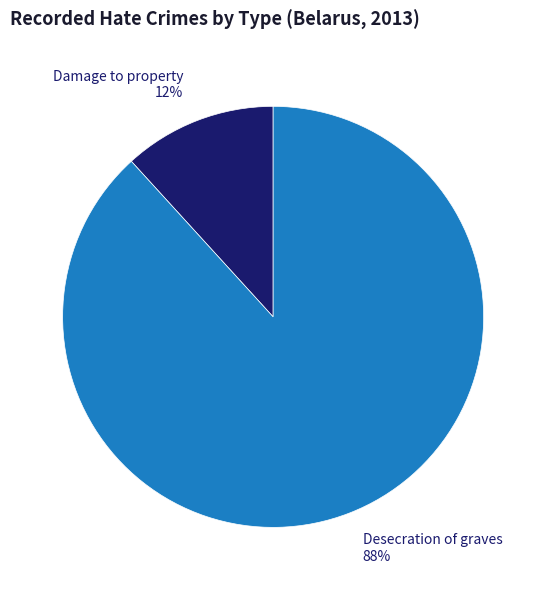

To the nearest percent, what is the difference between the Damage to property and Desecration of graves slice percentages?

76%